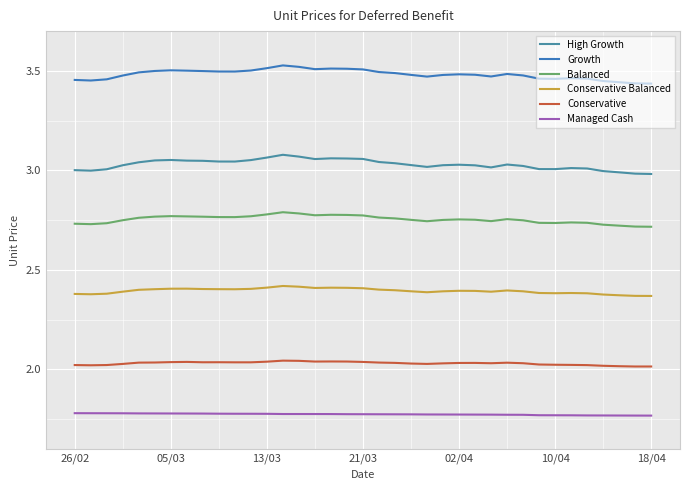

Does the chart have visible grid lines?

Yes